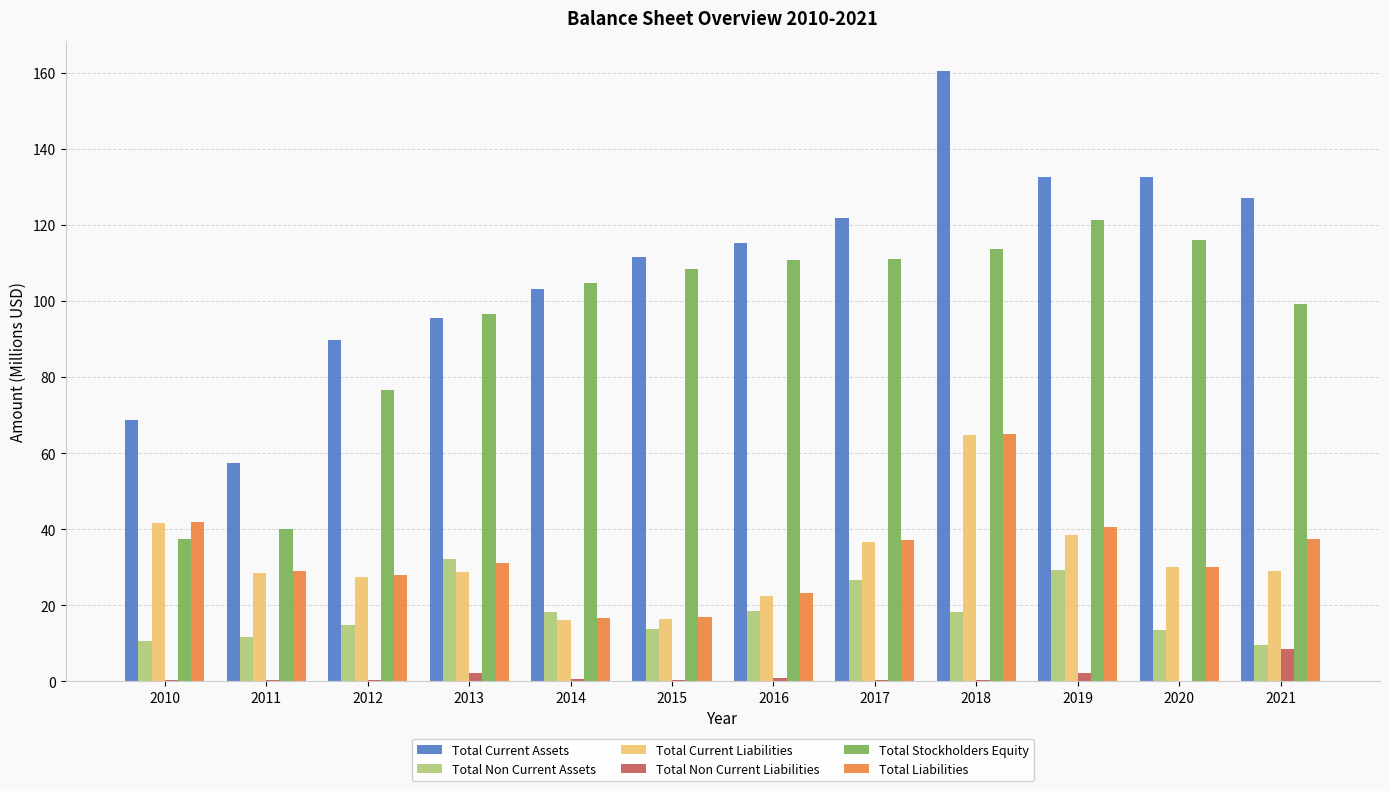

At which category is the sum across all series the highest?

2018